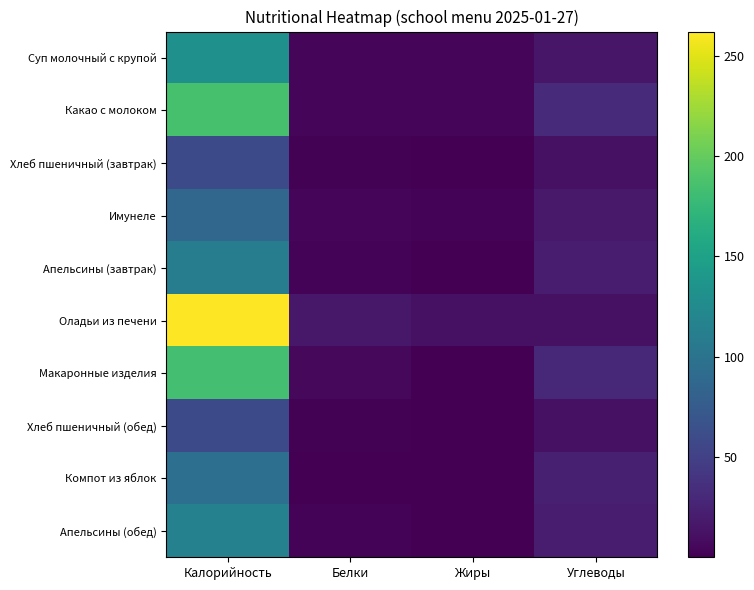

Reading left to right, transcribe all the data shown in this chart.

Суп молочный с крупой: Калорийность=131.8	Белки=4.8	Жиры=5.2	Углеводы=16.5
Какао с молоком: Калорийность=186.0	Белки=5.0	Жиры=4.4	Углеводы=31.7
Хлеб пшеничный (завтрак): Калорийность=58.8	Белки=1.9	Жиры=0.2	Углеводы=12.3
Имунеле: Калорийность=87.0	Белки=5.0	Жиры=3.2	Углеводы=18.5
Апельсины (завтрак): Калорийность=110.5	Белки=2.3	Жиры=0.5	Углеводы=20.8
Оладьи из печени: Калорийность=262.0	Белки=17.3	Жиры=11.7	Углеводы=11.8
Макаронные изделия: Калорийность=184.0	Белки=5.6	Жиры=0.7	Углеводы=28.9
Хлеб пшеничный (обед): Калорийность=58.8	Белки=1.9	Жиры=0.2	Углеводы=12.3
Компот из яблок: Калорийность=96.0	Белки=0.5	Жиры=0.2	Углеводы=23.1
Апельсины (обед): Калорийность=114.8	Белки=2.4	Жиры=0.5	Углеводы=21.6